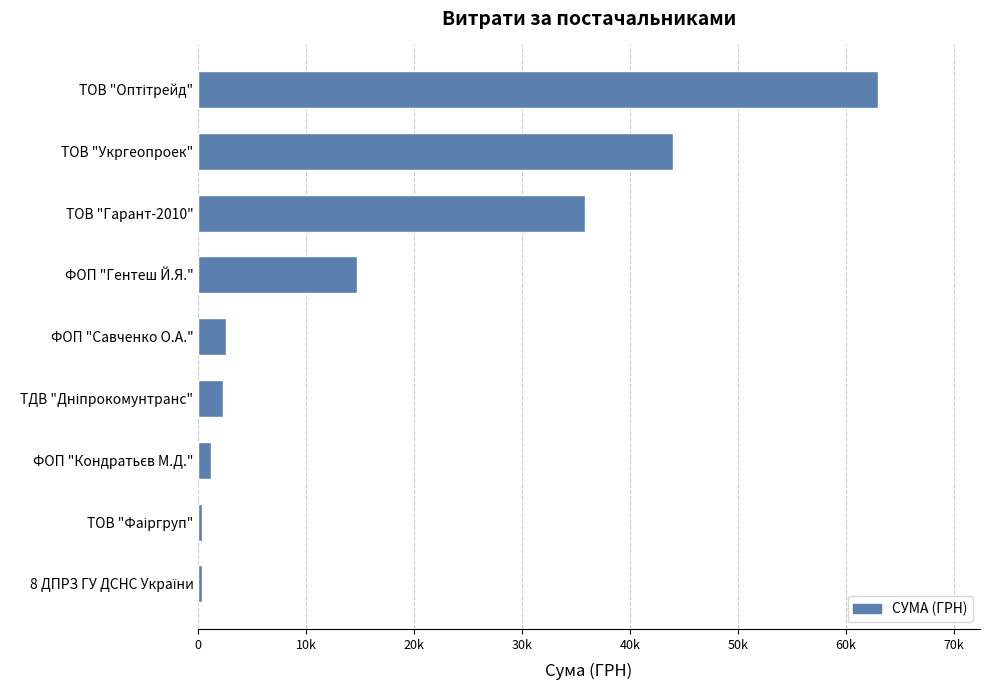

Does the chart contain any negative values?

No